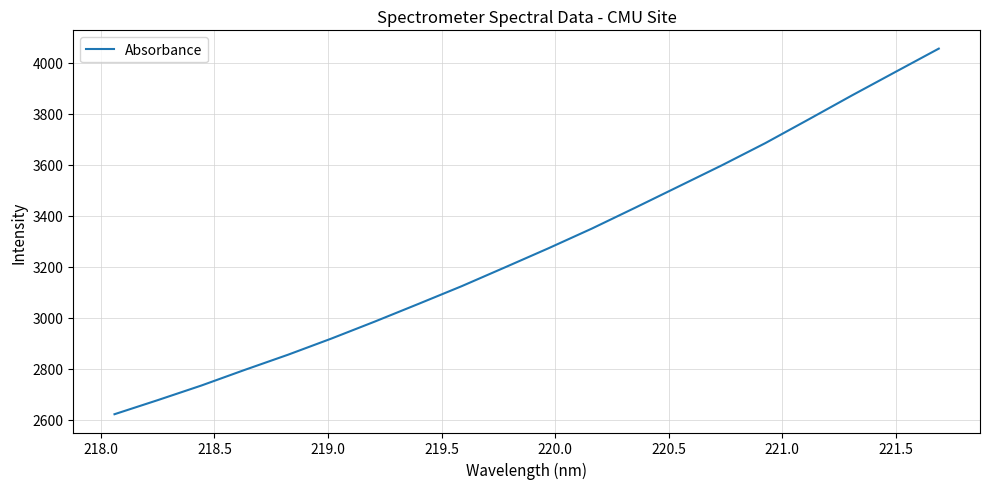

What is the minimum value shown in the chart?

2621.6